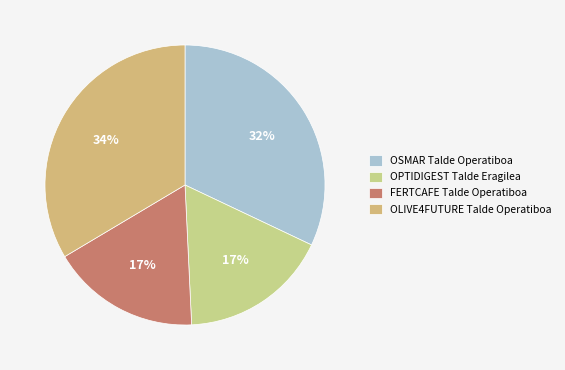

To the nearest percent, what is the average slice percentage?

25%